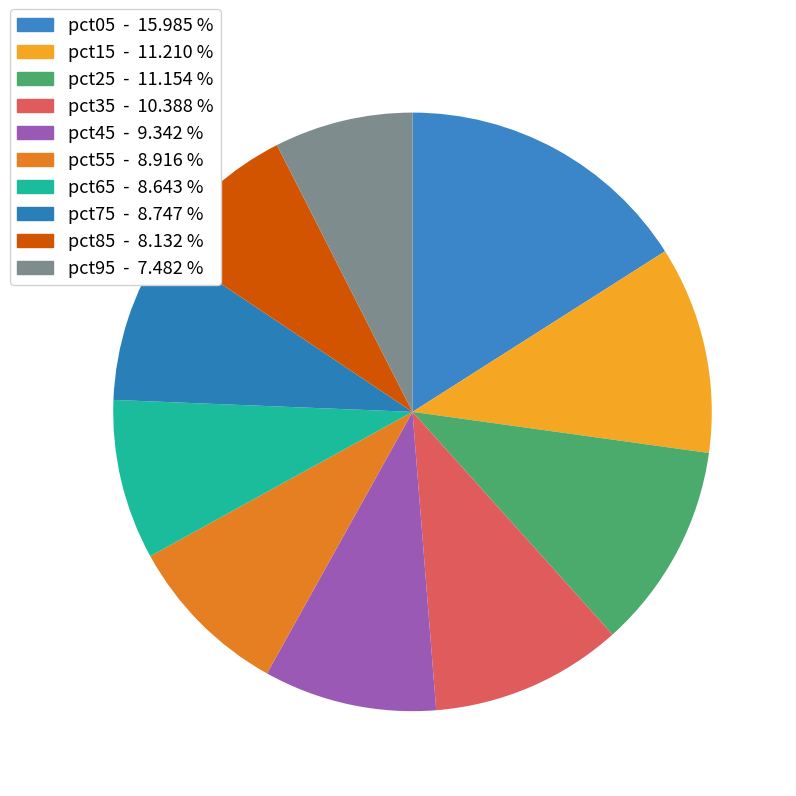

Count the number of slices in the pie.

10